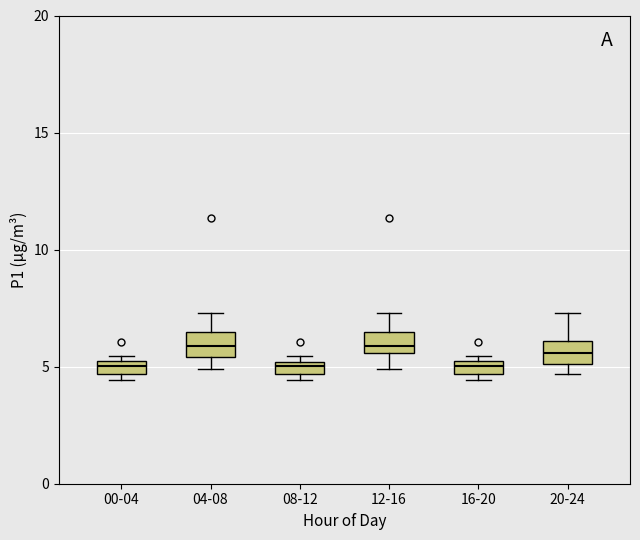

Where is the upper edge of the box for 20-24 on the y-axis? The values are not printed on the chart, so give them approximately, as read against the axis.

6.0